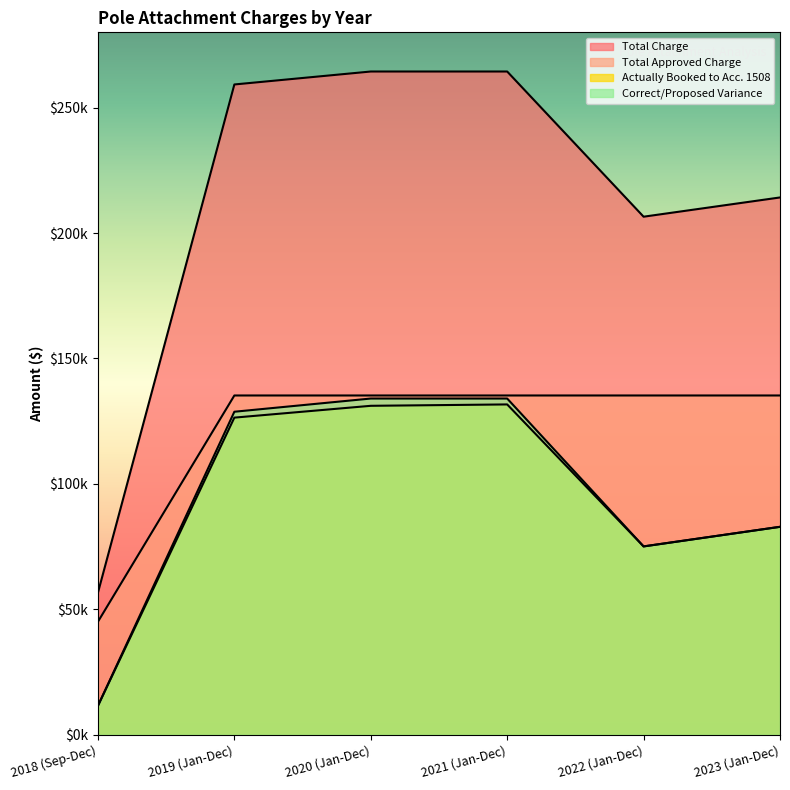

What is the difference between the Actually Booked to Acc. 1508 values at 2023 (Jan-Dec) and 2018 (Sep-Dec)?

71327.0